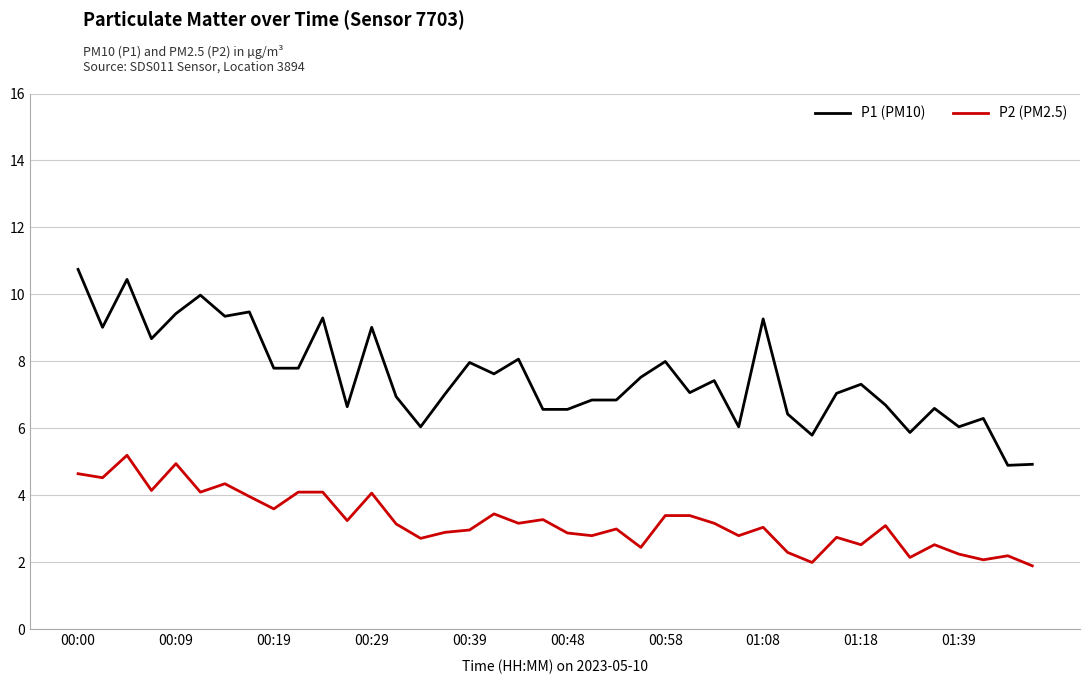

Which series has the widest spread of values?

P1 (PM10)